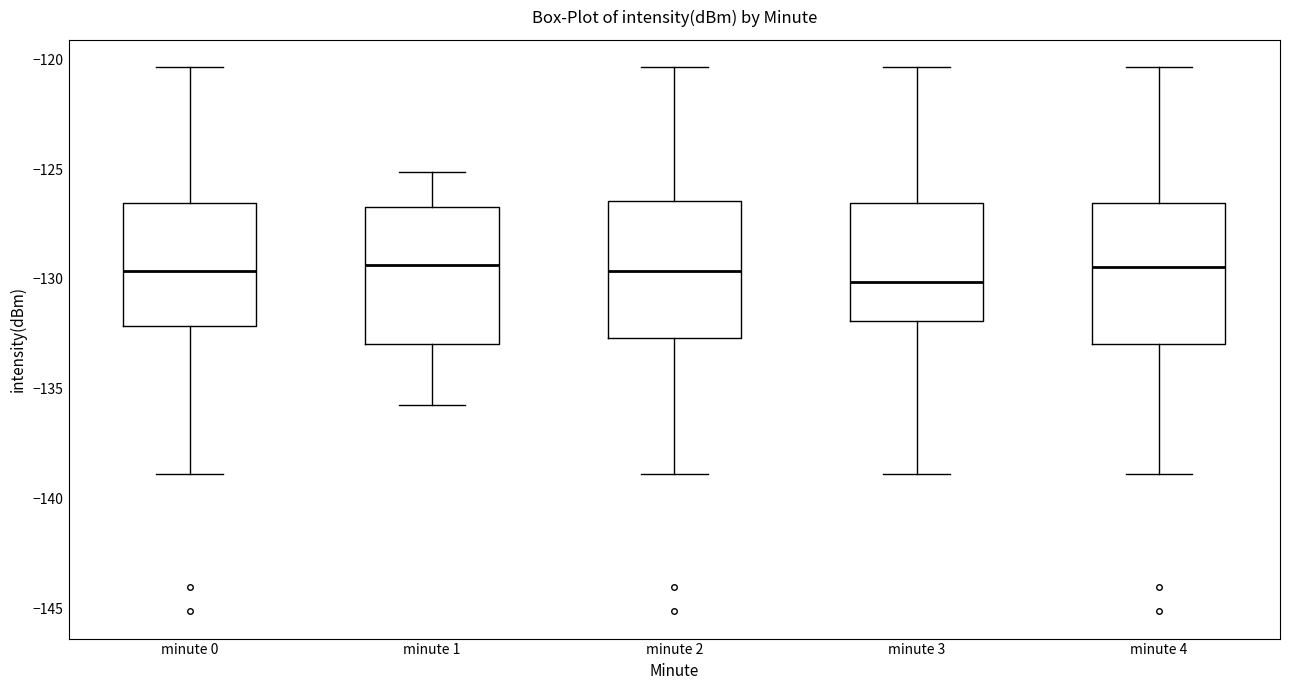

Reading left to right, read every box against the y-axis: the position of its median line, the range the box covers, and the ends of its whiskers. The values are not printed on the chart, so give them approximately, as read against the axis.

minute 0: median -129.5, box -132.0 to -126.5, whiskers -139.0 to -120.5
minute 1: median -129.5, box -133.0 to -126.5, whiskers -136.0 to -125.0
minute 2: median -129.5, box -132.5 to -126.5, whiskers -139.0 to -120.5
minute 3: median -130.0, box -132.0 to -126.5, whiskers -139.0 to -120.5
minute 4: median -129.5, box -133.0 to -126.5, whiskers -139.0 to -120.5